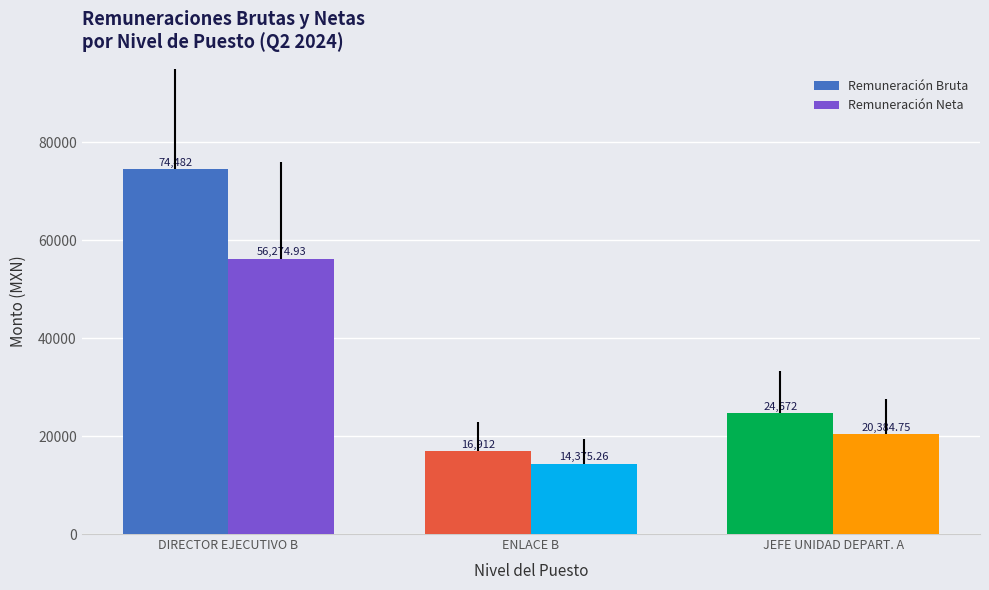

True or false: Remuneración Neta has a value of 20126.4 at ENLACE B.

False